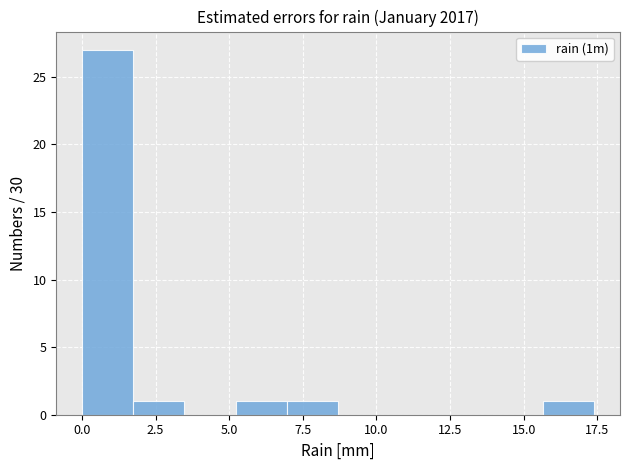

Read against the x-axis, roughly where is the centre of the tallest bar?

1.0